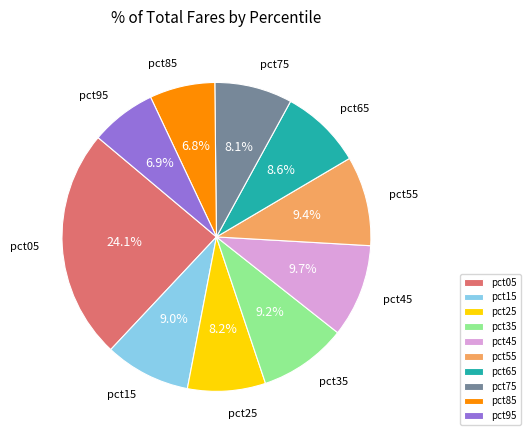

Count the number of slices in the pie.

10